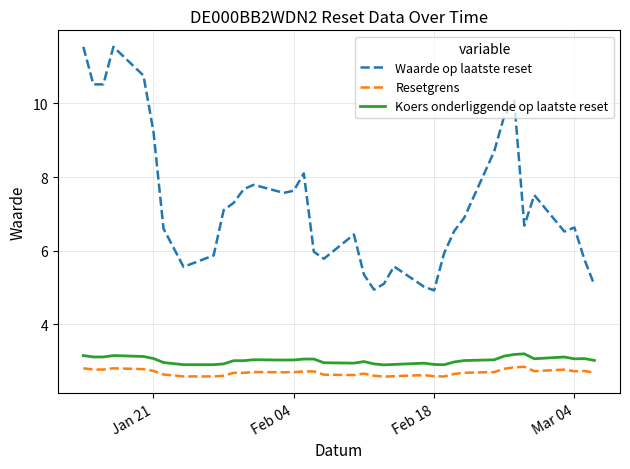

What is the highest value of the Koers onderliggende op laatste reset series?

3.2